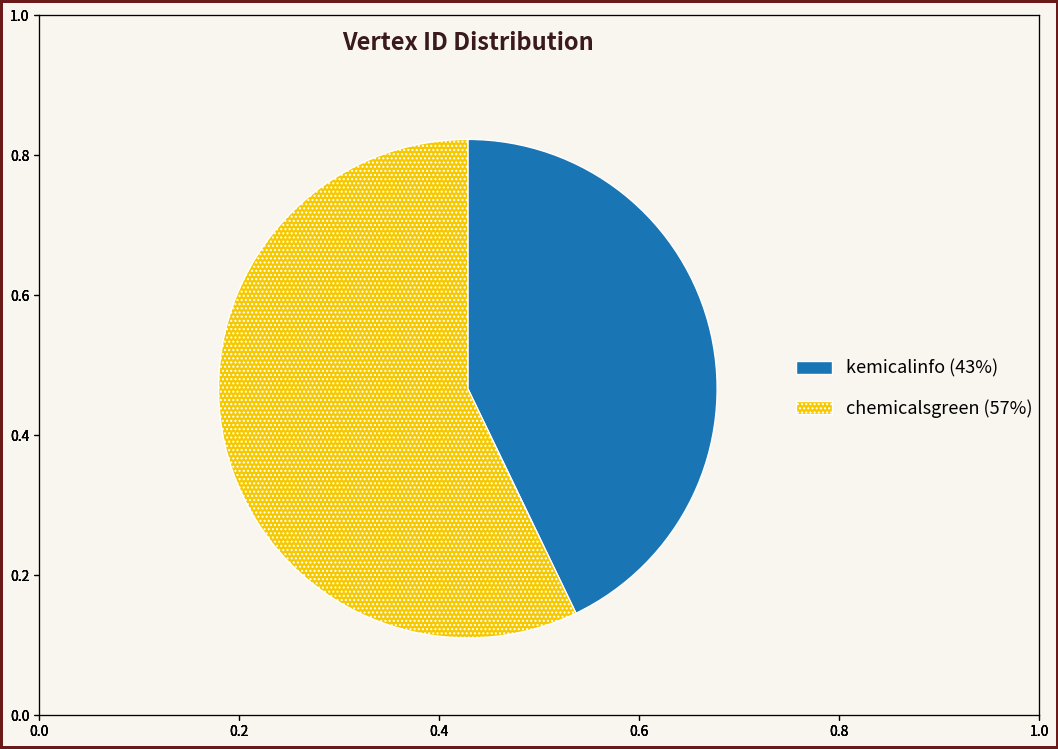

Do kemicalinfo and chemicalsgreen together represent more than half of the pie?

Yes